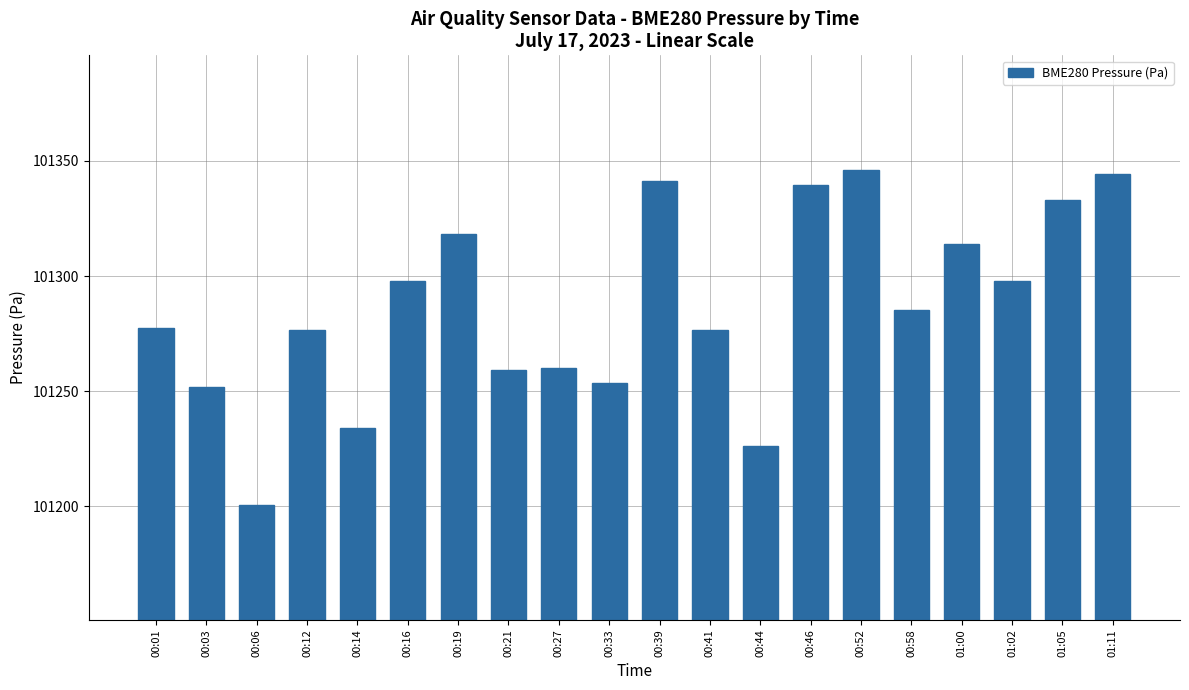

Where does the data first go above 101285?

00:16